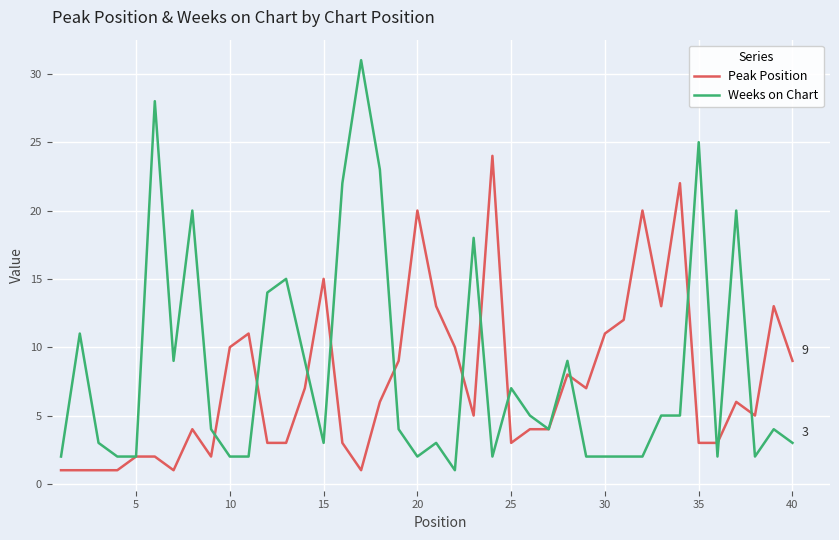

Rank the series by their maximum value, from lowest to highest.

Peak Position, Weeks on Chart